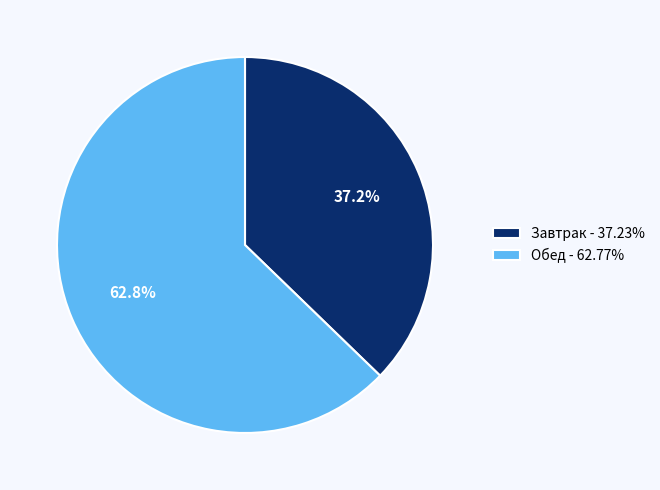

How much of the chart is everything except Обед?

37.2%